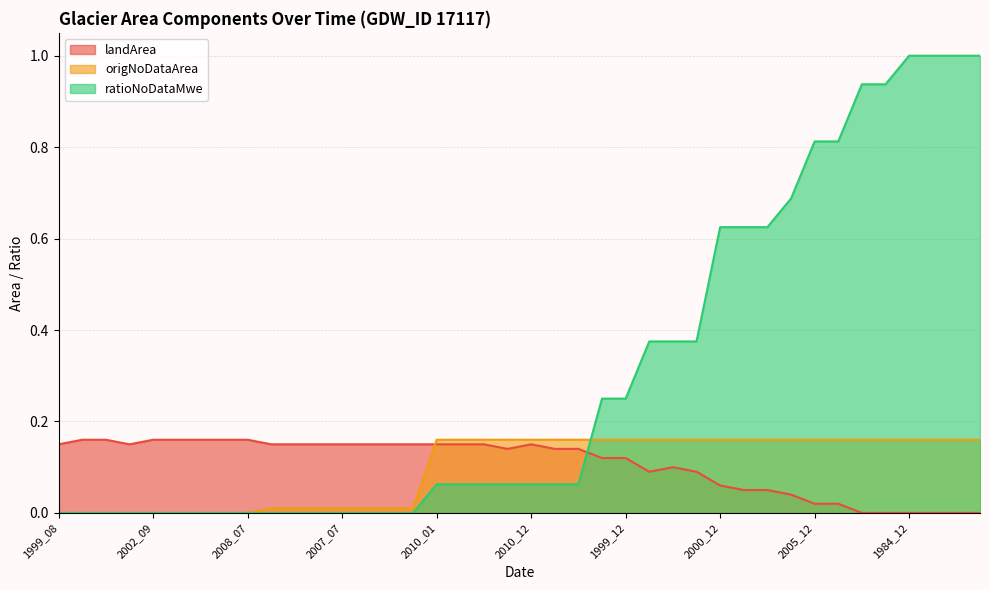

Where is origNoDataArea nearest to the value 0?

1999_08